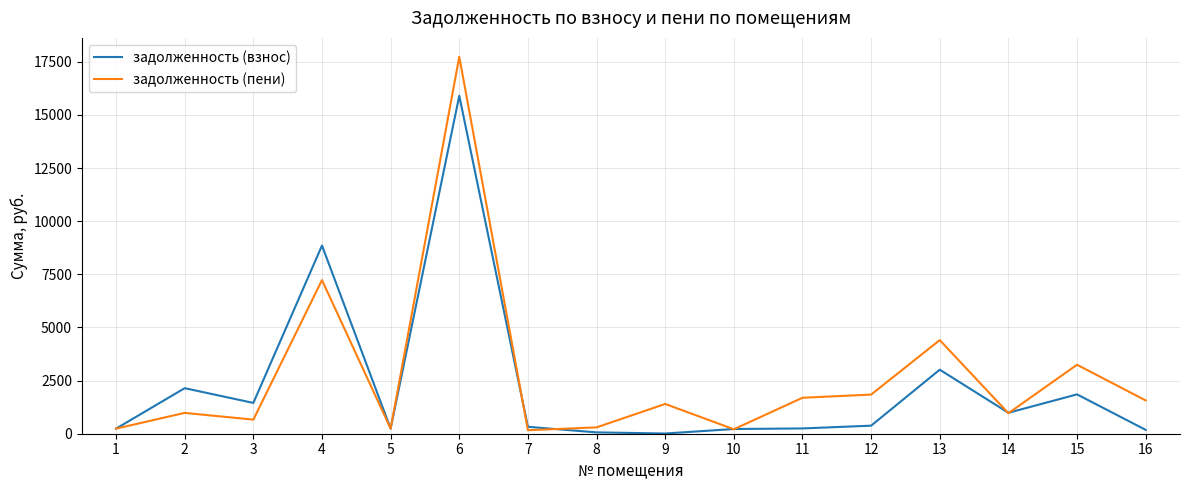

Is this an area chart (filled region under the line)?

No